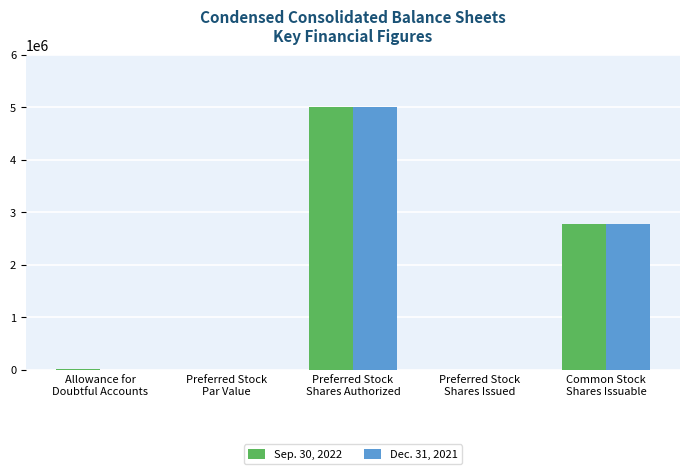

What is the highest value of the Dec. 31, 2021 series?

5000000.0